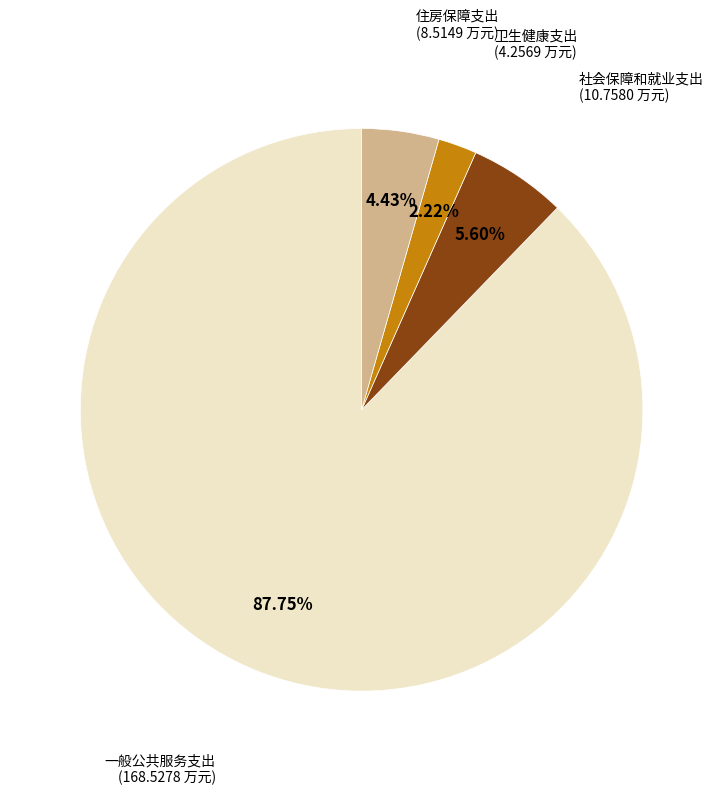

What is the majority slice?

一般公共服务支出